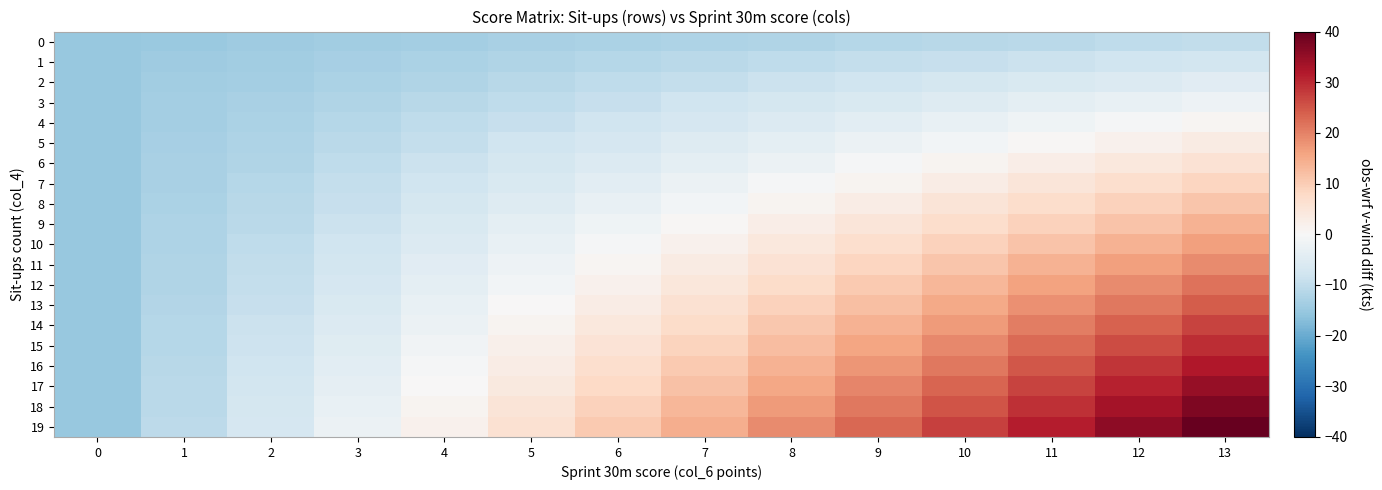

List the series in order of their peak value, highest first.

19, 18, 17, 16, 15, 14, 13, 12, 11, 10, 9, 8, 7, 6, 5, 4, 3, 2, 1, 0